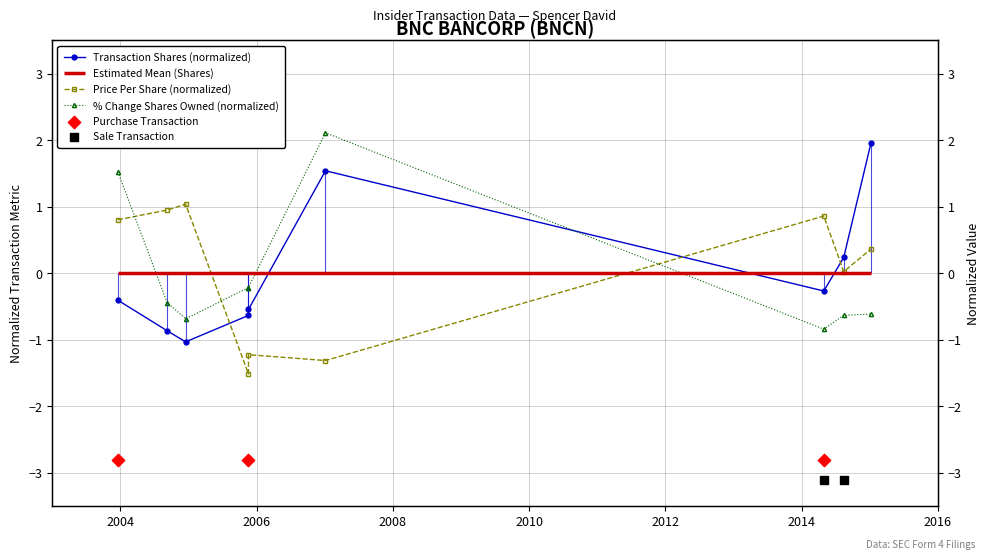

At which category is the sum across all series the highest?

2007-01-05